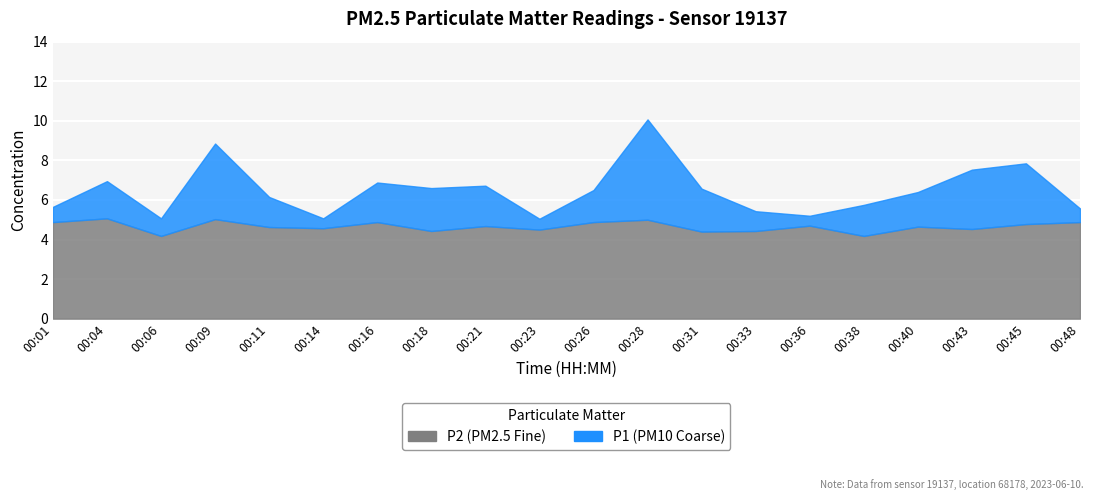

Which series has the largest total across all categories?

P1